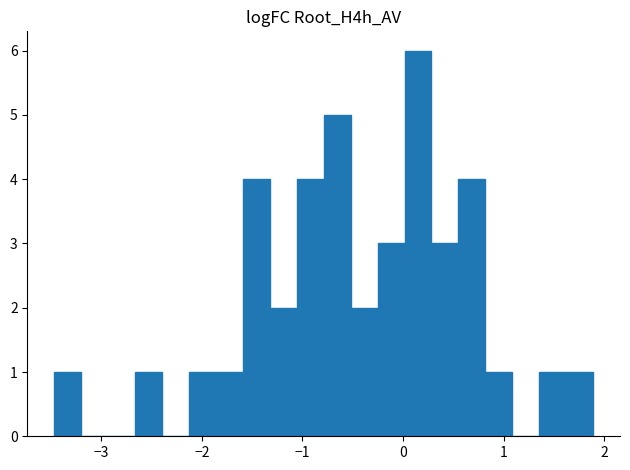

Read against the x-axis, roughly where is the centre of the tallest bar?

0.1